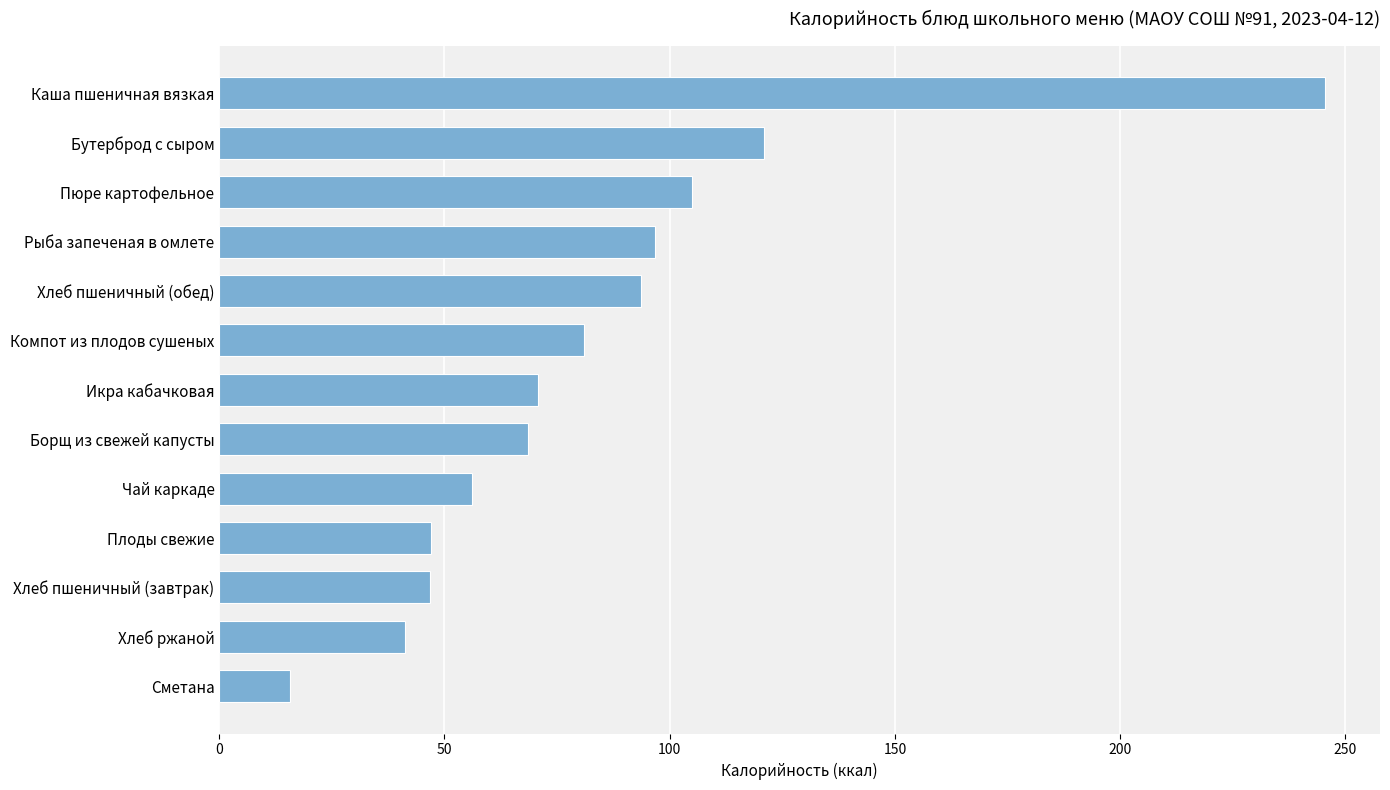

What is the difference between the maximum and minimum values?

229.6